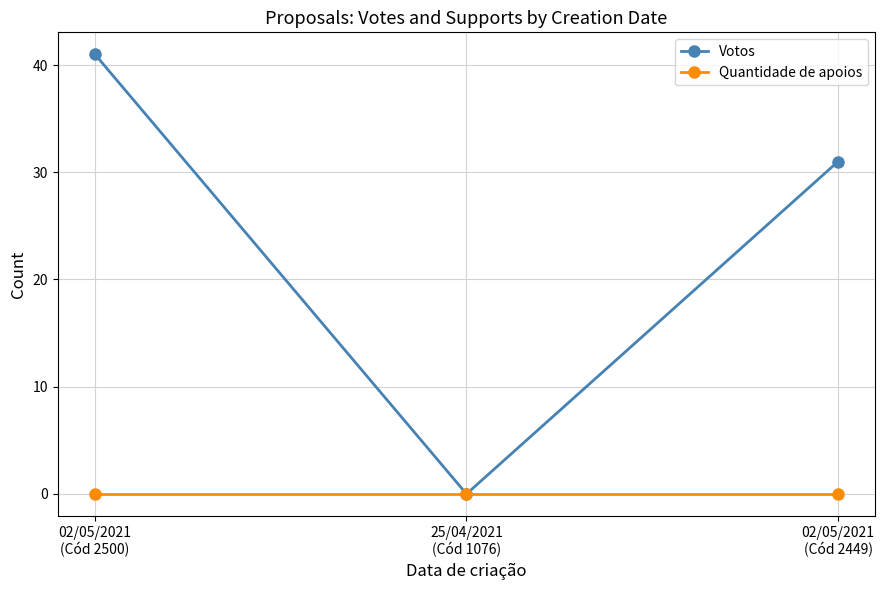

What is the difference between the highest and lowest values at 02/05/2021
(Cód 2449)?

31